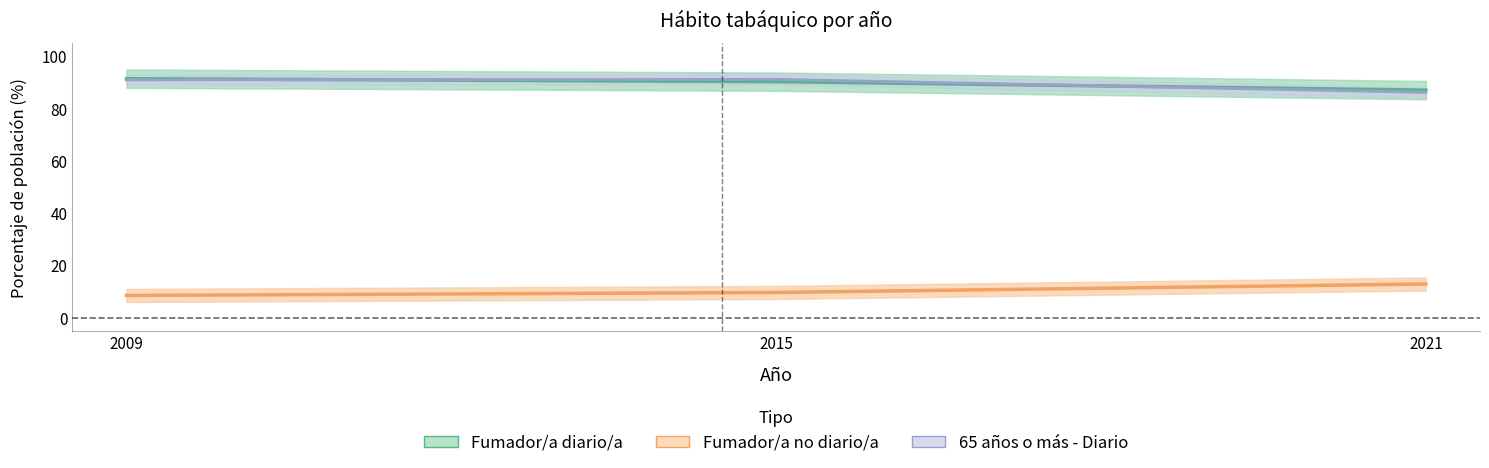

What is the total value across all series at 2021?

186.2